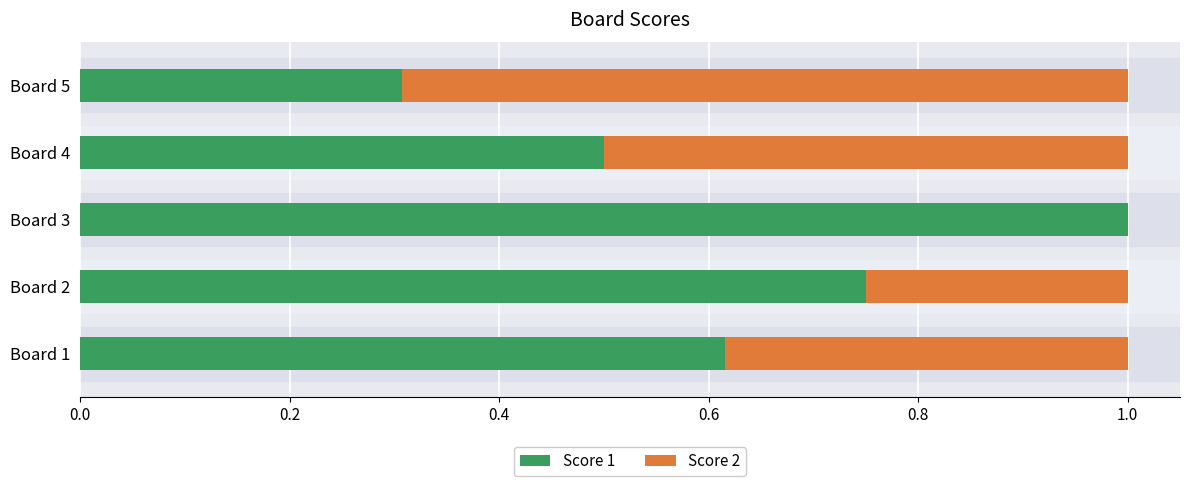

What is the total value across all series at Board 5?

1.0